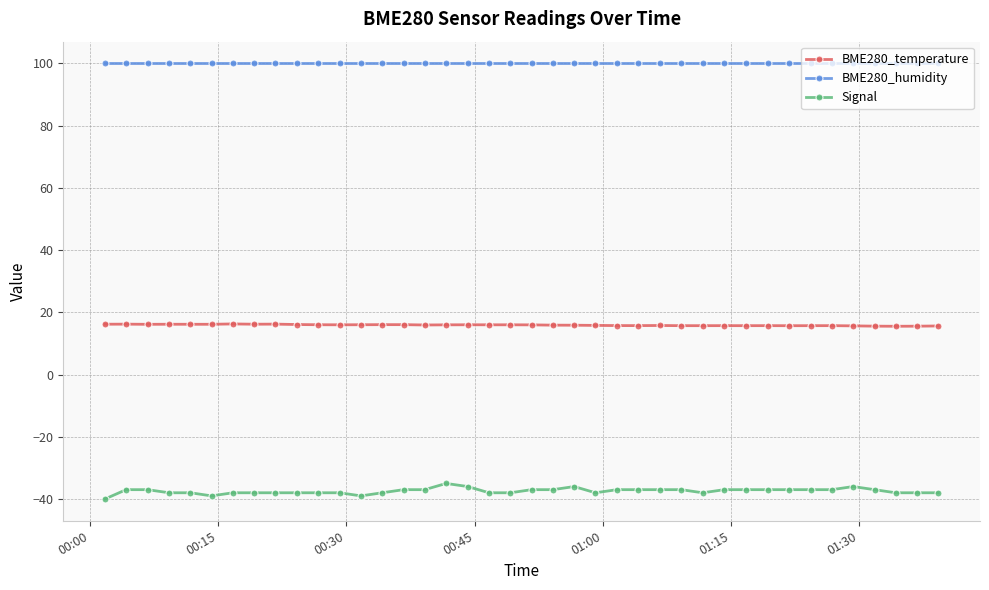

What are all the series names shown in the legend?

BME280_temperature, BME280_humidity, Signal